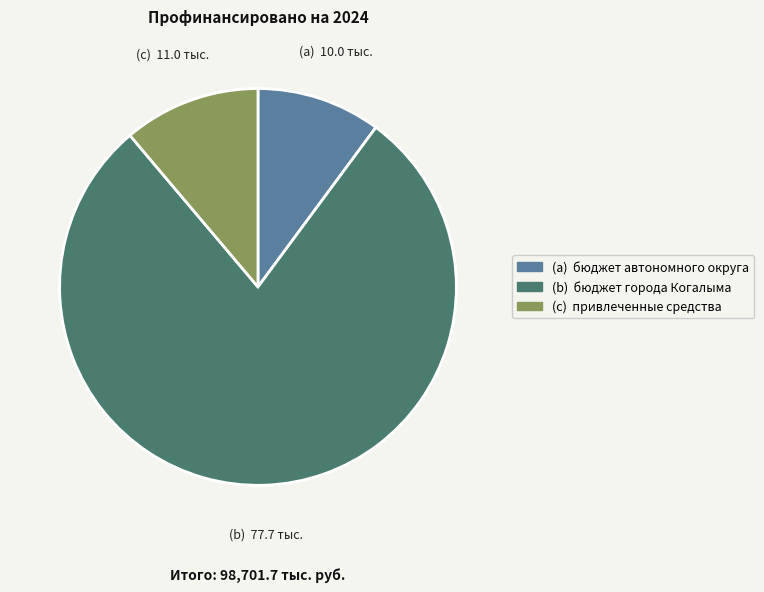

How many segments does this pie chart have?

3